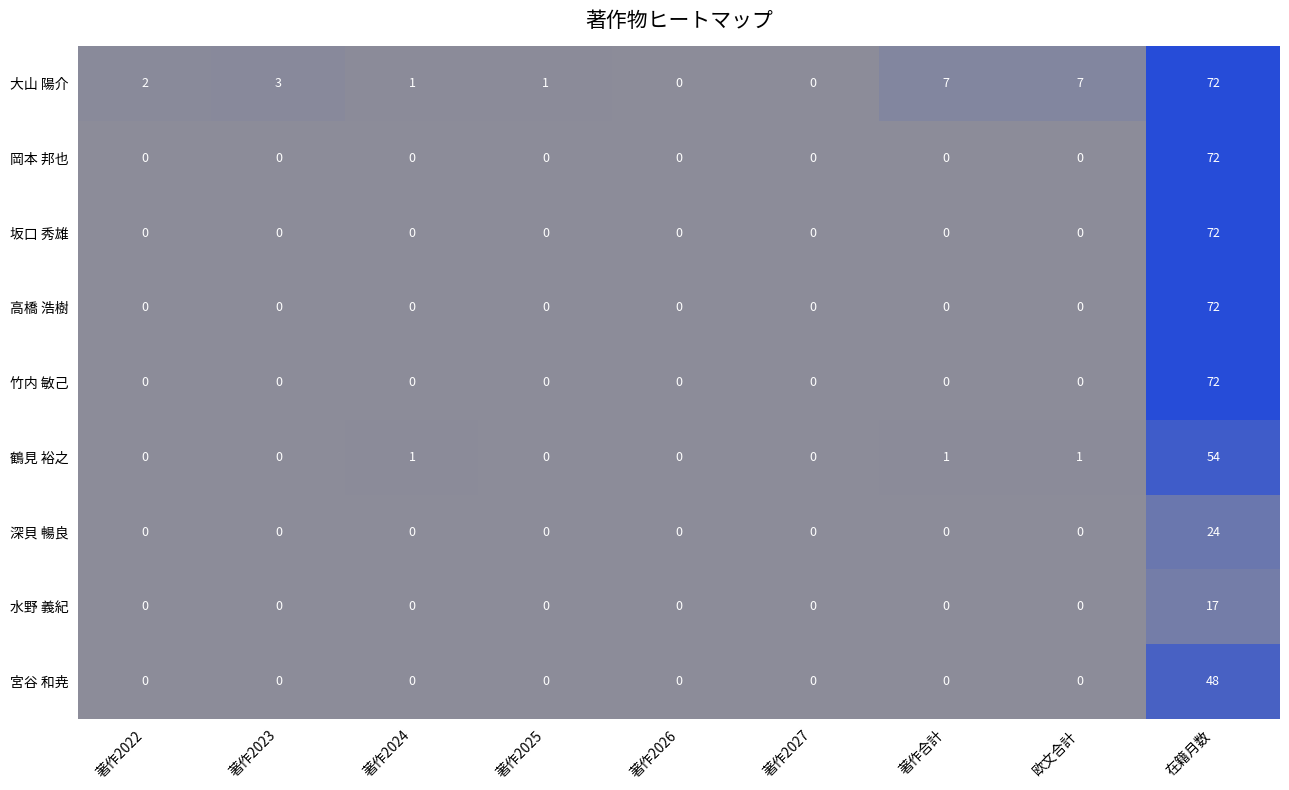

What is the average value of the 鶴見 裕之 series?

6